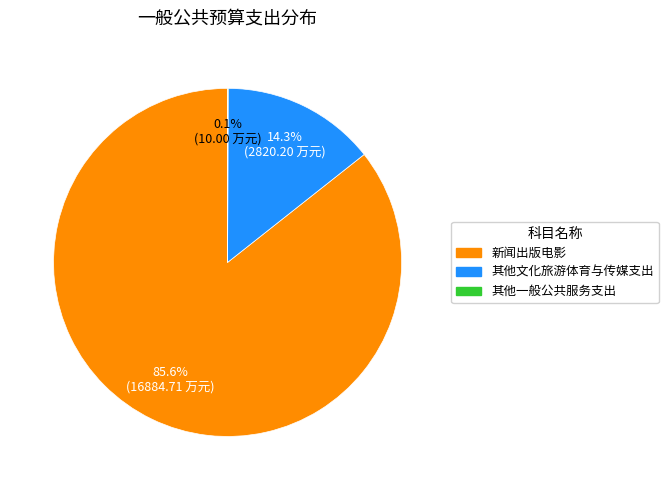

To the nearest percent, what is the average slice percentage?

33%